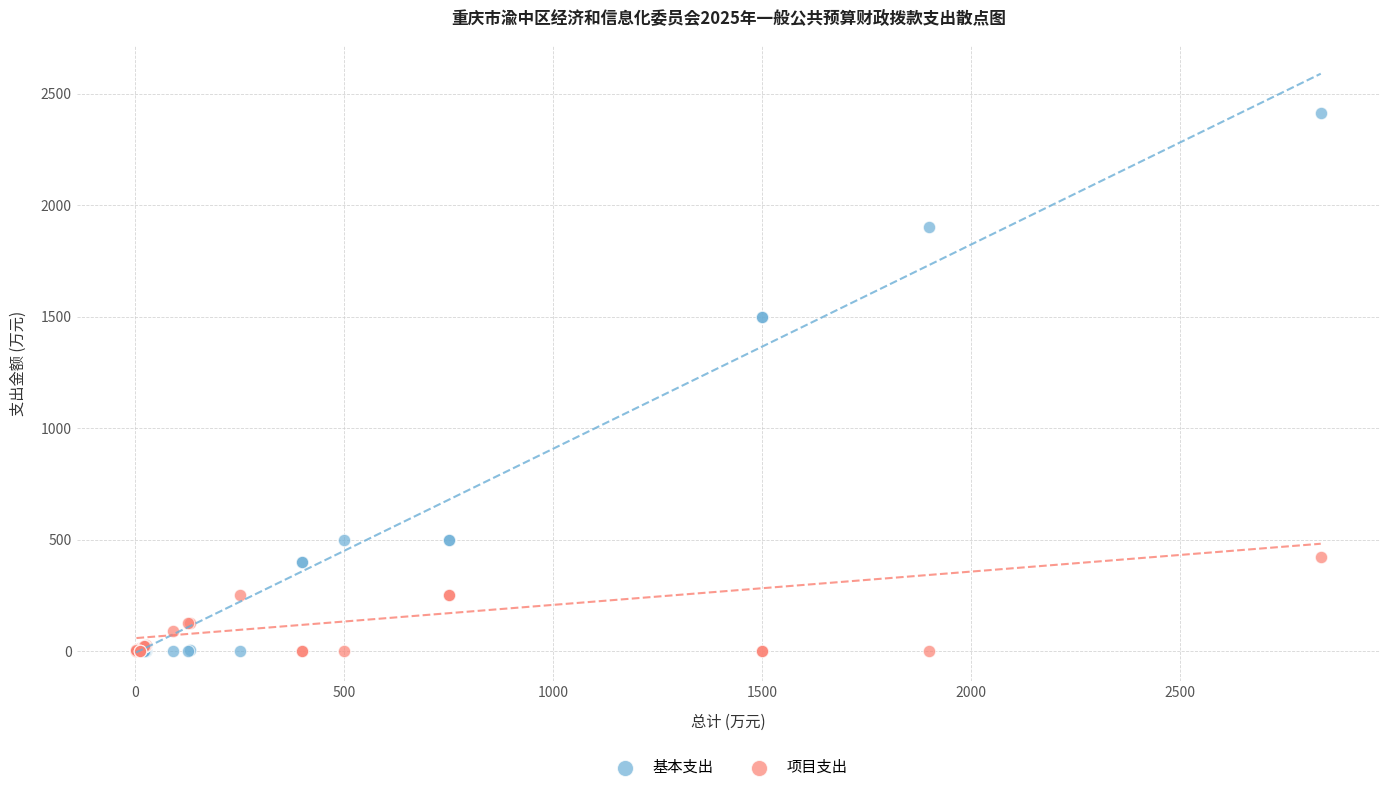

Which series has the largest Y range (max minus min)?

基本支出